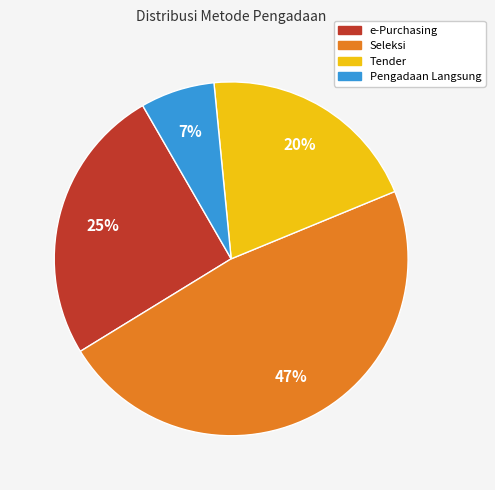

To the nearest percent, what is the average slice percentage?

25%